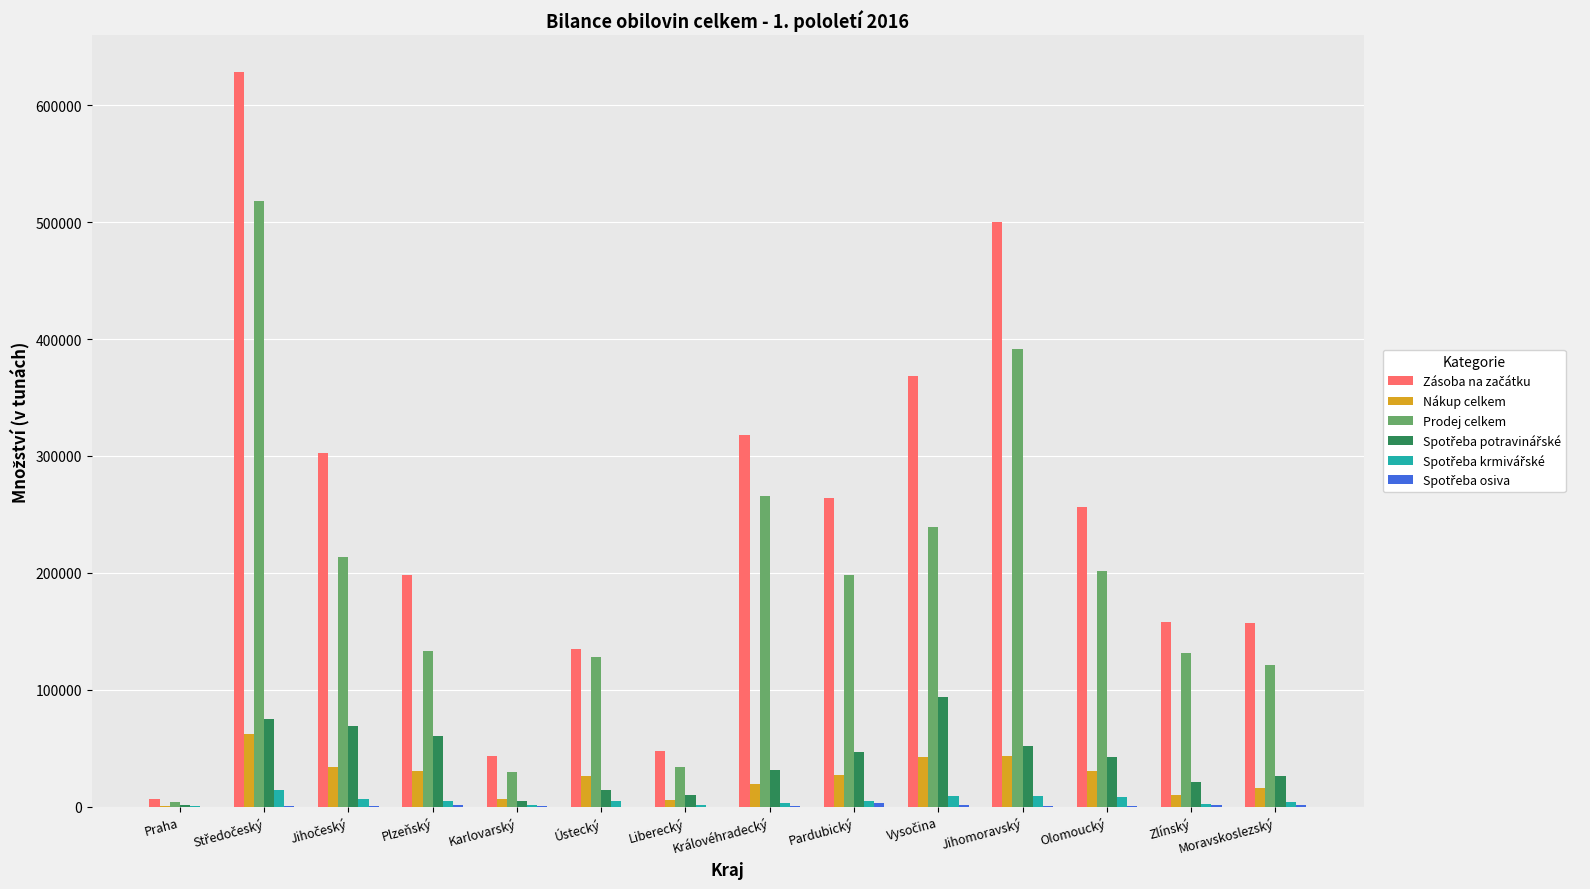

What is the greatest value displayed?

628341.3